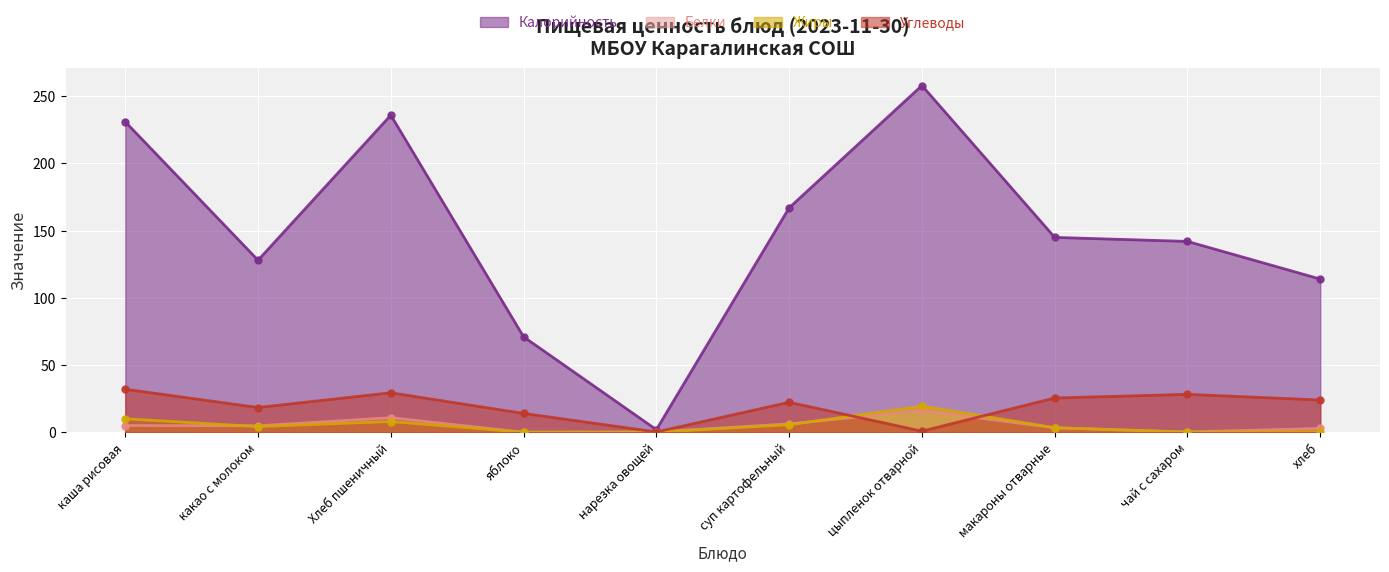

What is the difference between the highest and lowest values at какао с молоком?

123.8